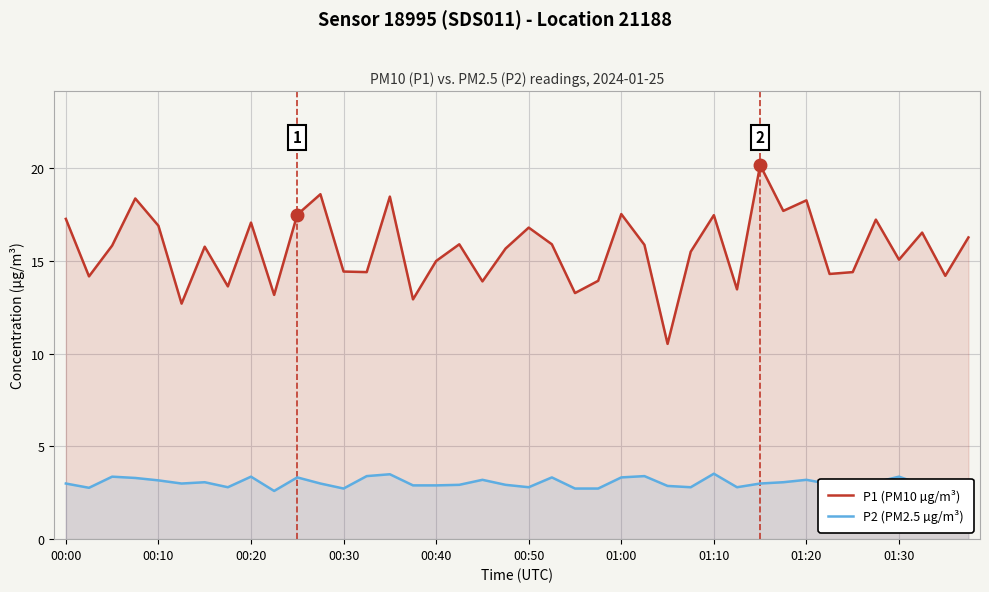

The value of P2 (PM2.5 µg/m³) at 00:10 is 2.2. True or false?

False